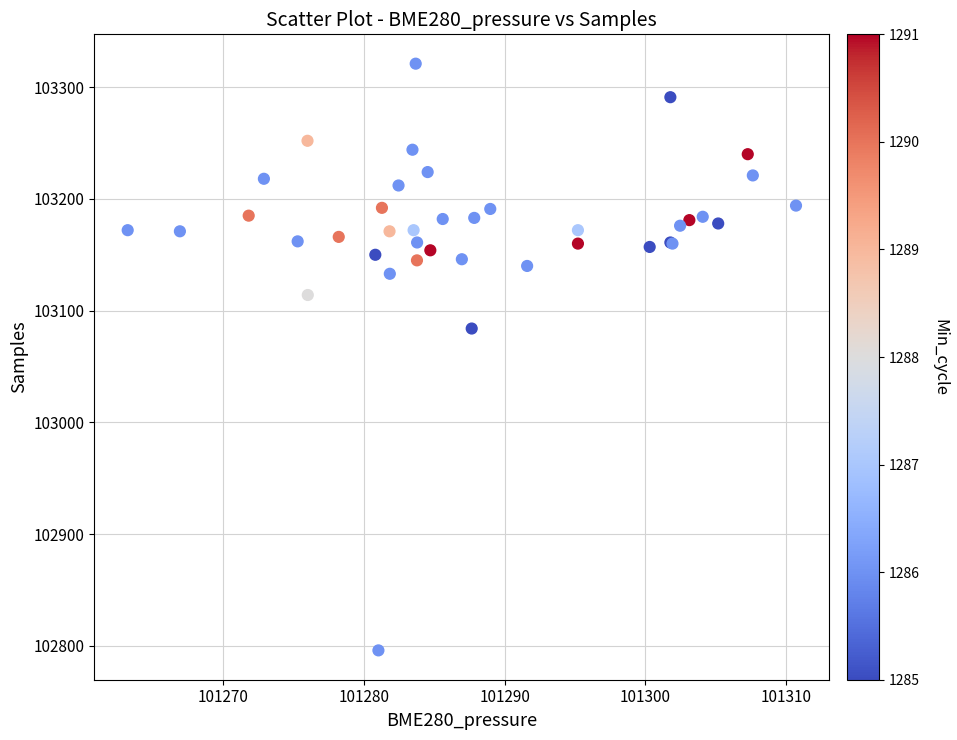

What Y value in the scatter plot is closest to 103058?

103084